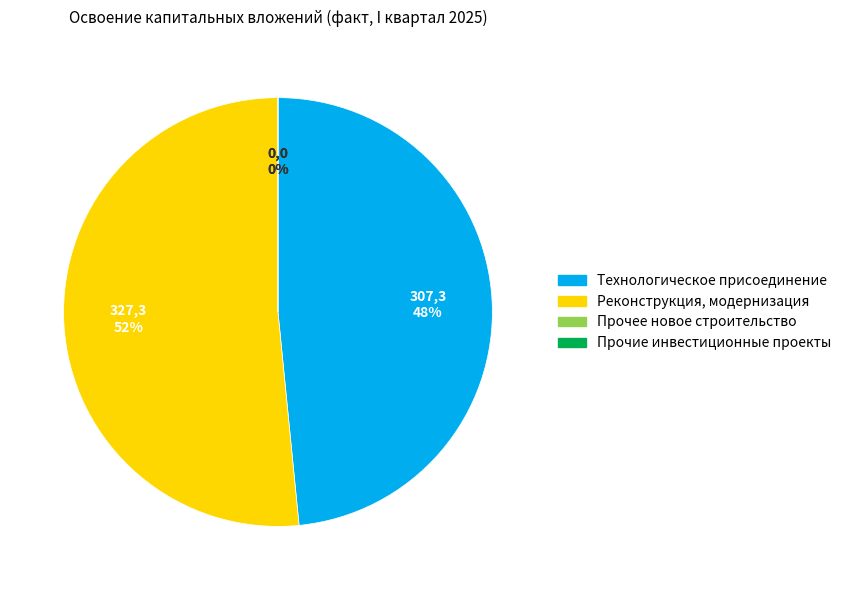

To the nearest percent, what is the difference between the Реконструкция, модернизация and Прочее новое строительство slice percentages?

52%